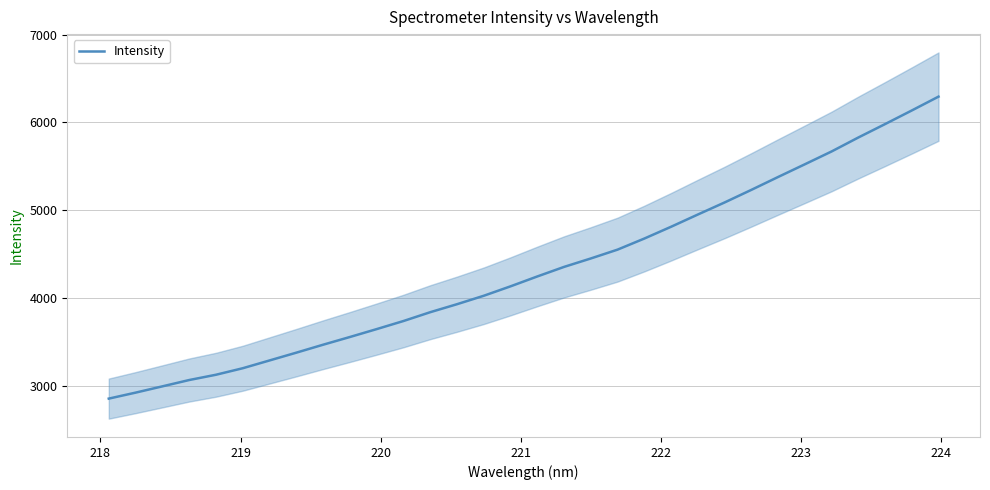

What is the lowest value of the Intensity series?

2854.5